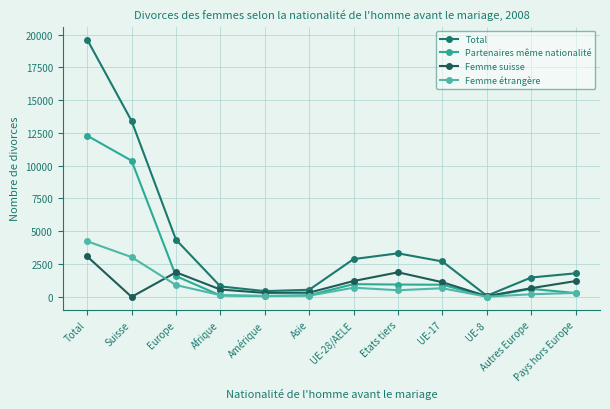

Reading left to right, transcribe all the data shown in this chart.

Total: 19613	13412	4358	799	441	542	2881	3320	2701	86	1477	1797
Partenaires même nationalité: 12292	10380	1585	108	58	126	972	940	926	20	613	292
Femme suisse: 3082	0	1873	561	306	324	1209	1873	1117	51	664	1204
Femme étrangère: 4239	3032	900	130	77	92	700	507	658	15	200	301